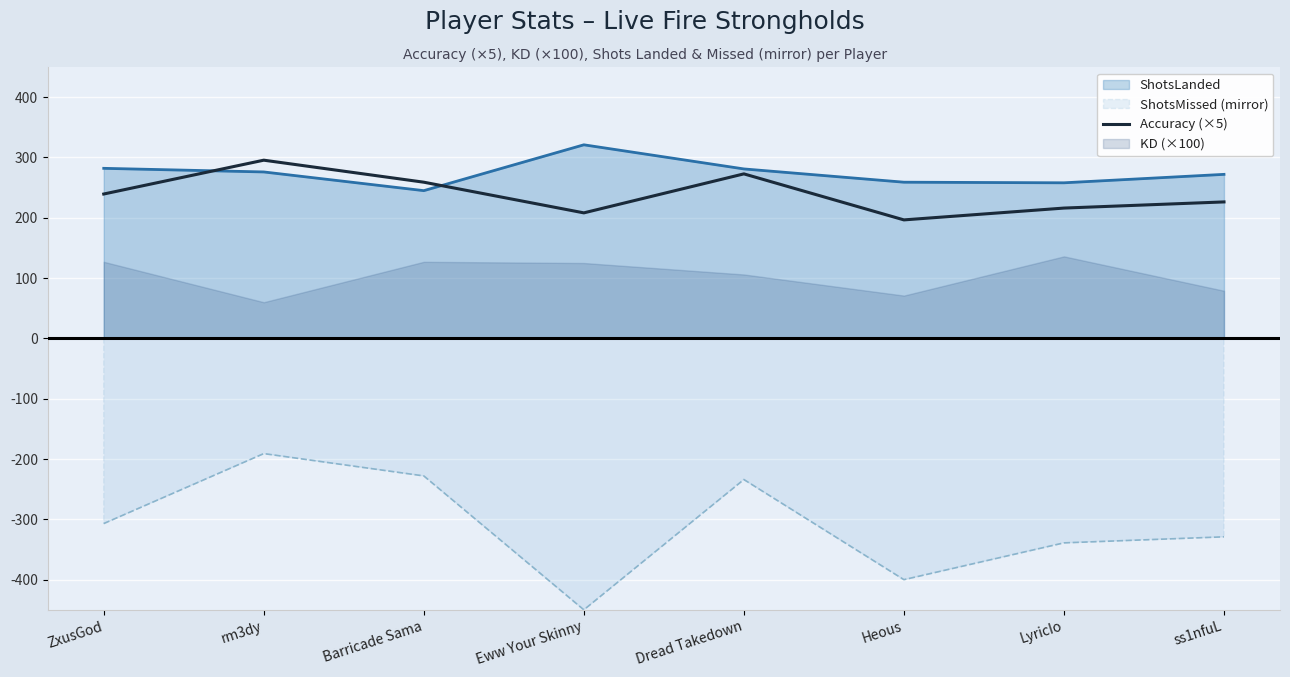

True or false: ShotsMissed (mirror) and ShotsLanded intersect in this chart.

False